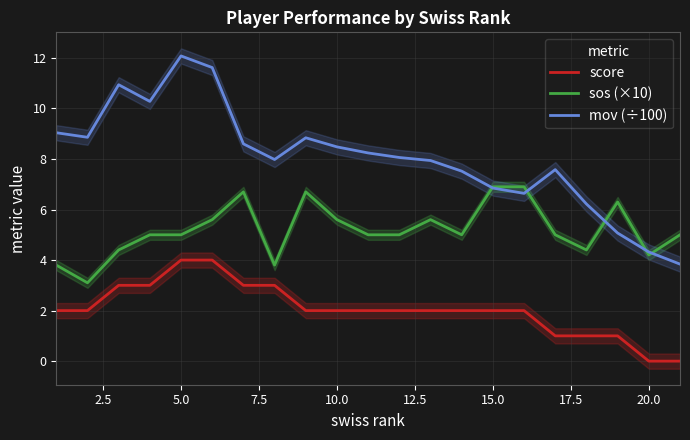

How many categories are shown in the chart?

21